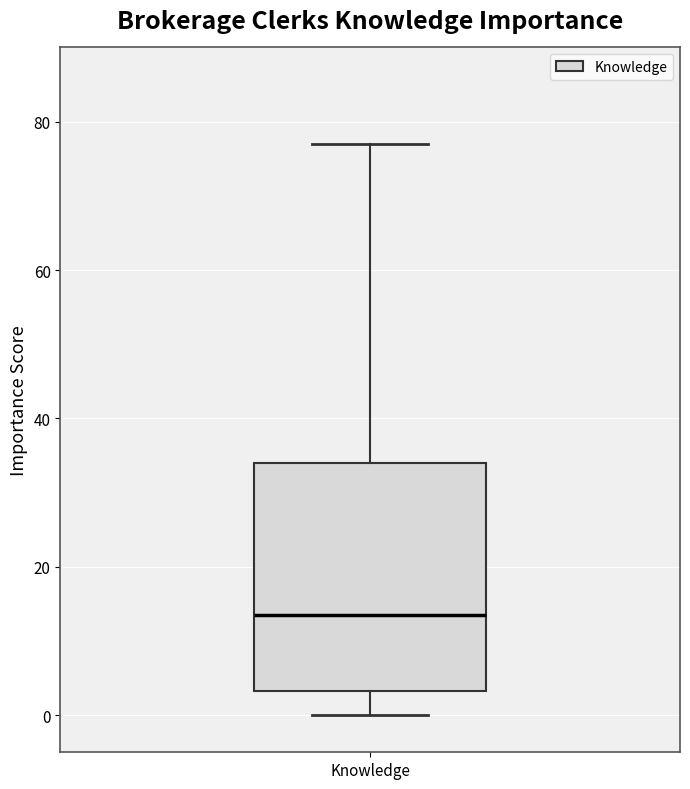

Where does the upper whisker of the box for Knowledge end on the y-axis? The values are not printed on the chart, so give them approximately, as read against the axis.

78